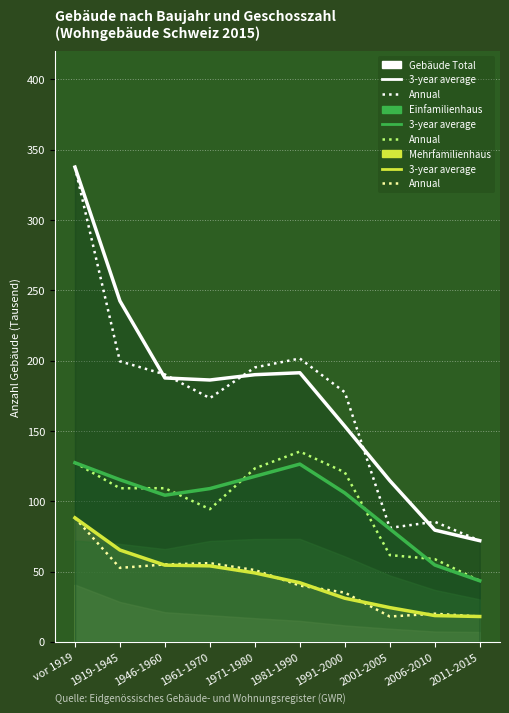

Where is Einfamilienhaus Annual nearest to the value 89?

1961-1970